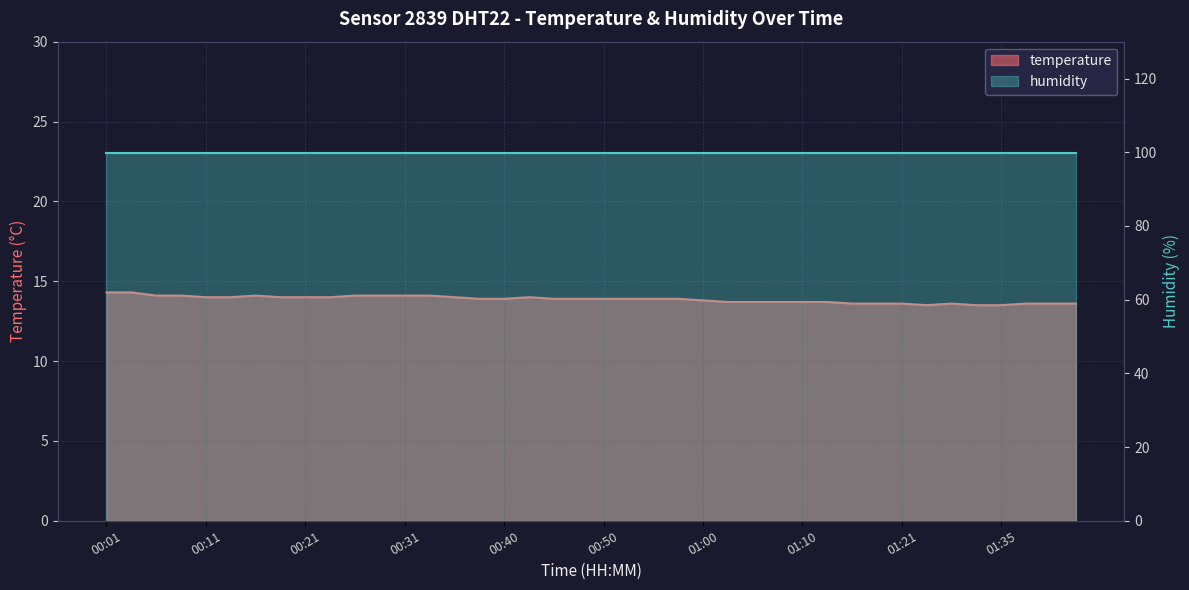

What is the difference between the maximum and minimum values?

0.8